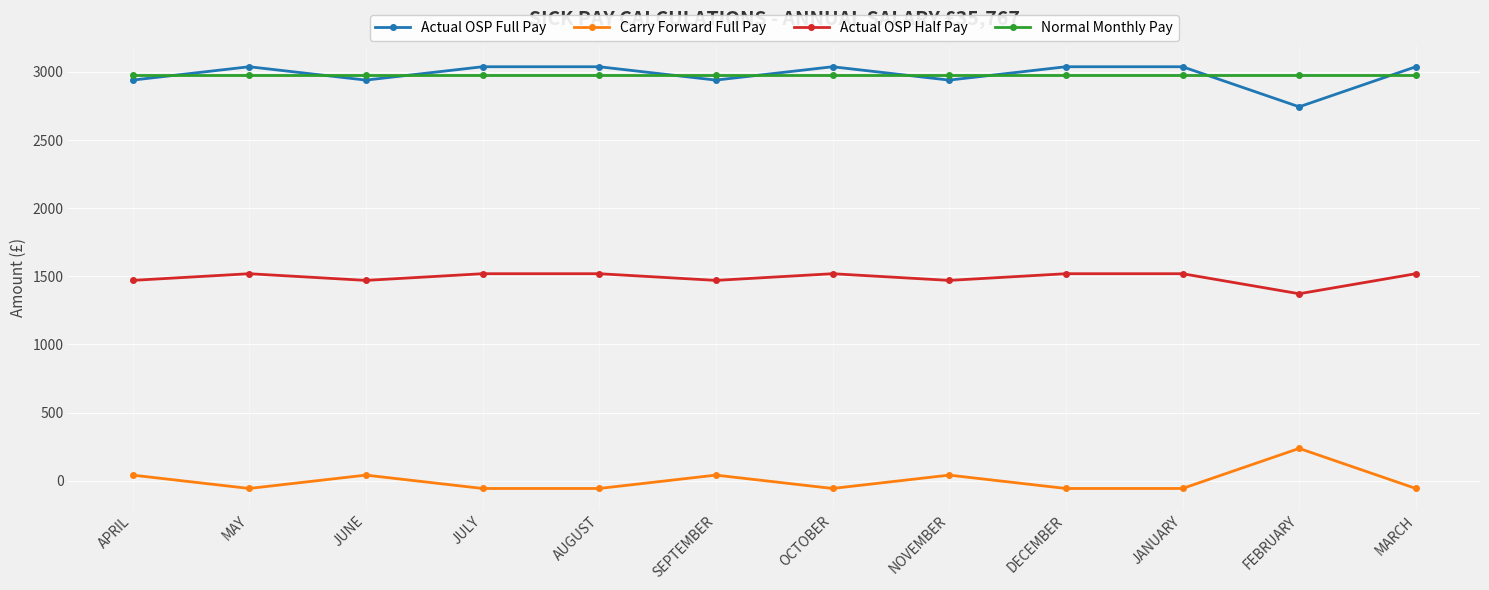

True or false: Actual OSP Full Pay has more than 0 interior local peaks.

True